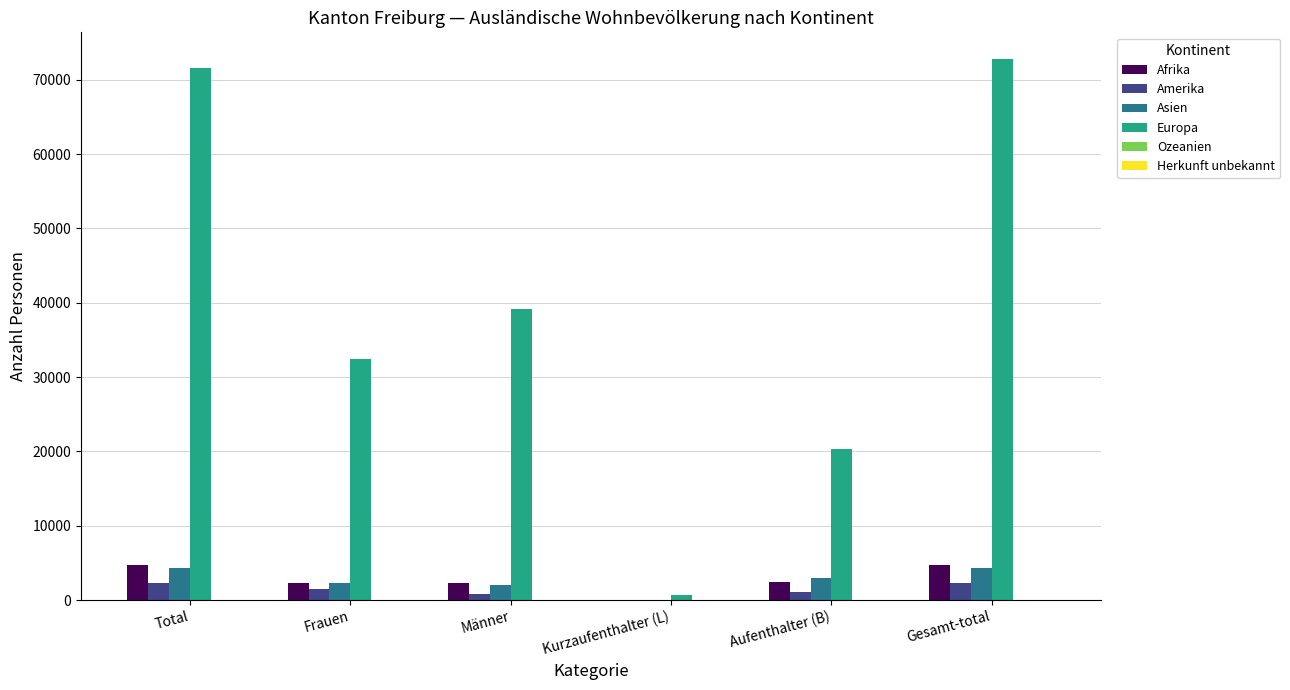

What is the sum of all Amerika values?

7859